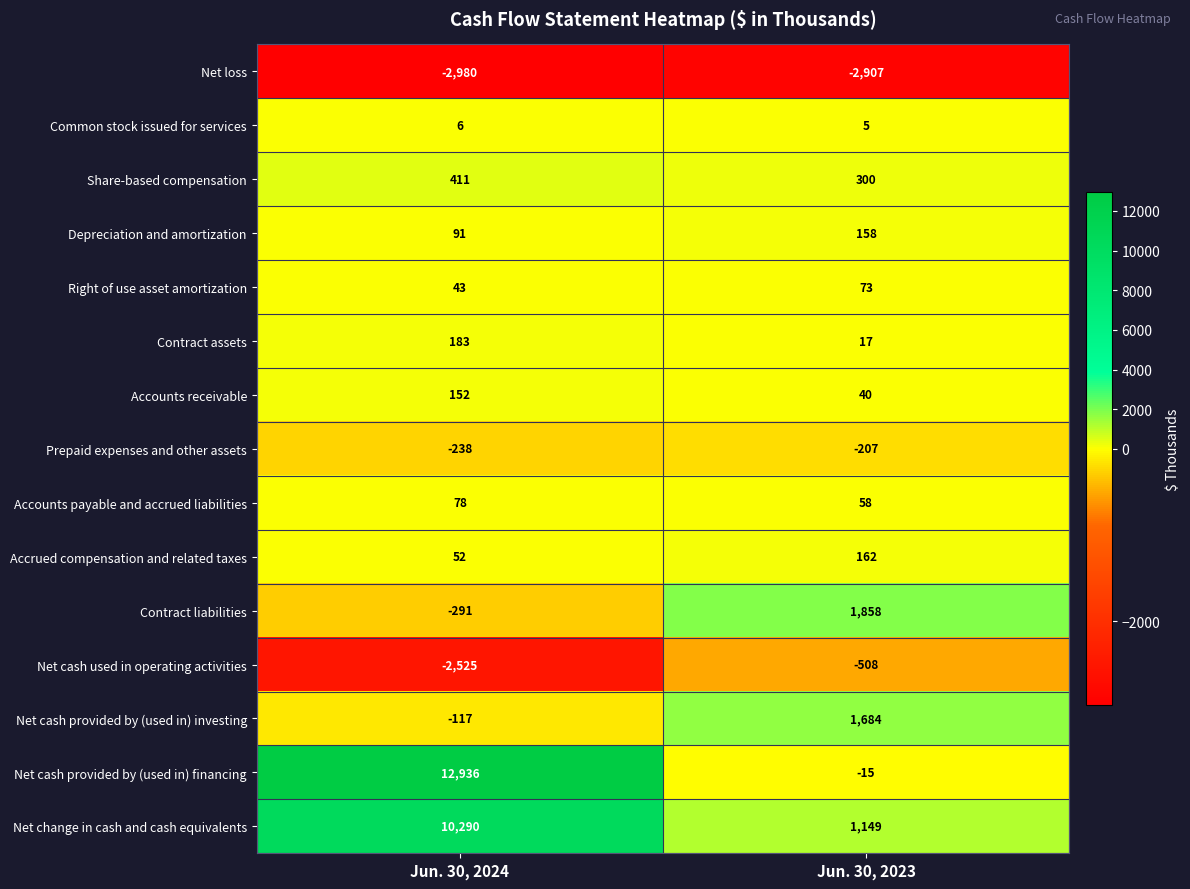

Reading right to left, what are all the values shown in this chart?

Net loss: -2907	-2980
Common stock issued for services: 5	6
Share-based compensation: 300	411
Depreciation and amortization: 158	91
Right of use asset amortization: 73	43
Contract assets: 17	183
Accounts receivable: 40	152
Prepaid expenses and other assets: -207	-238
Accounts payable and accrued liabilities: 58	78
Accrued compensation and related taxes: 162	52
Contract liabilities: 1858	-291
Net cash used in operating activities: -508	-2525
Net cash provided by (used in) investing: 1684	-117
Net cash provided by (used in) financing: -15	12936
Net change in cash and cash equivalents: 1149	10290